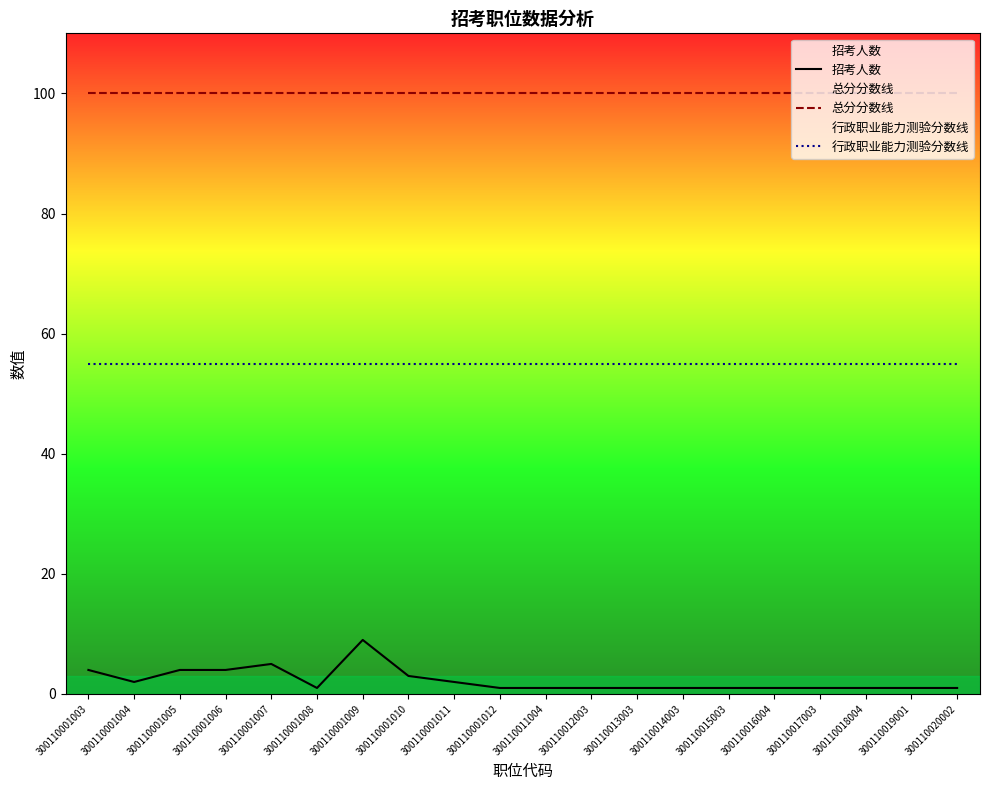

Rank the series by their average value, from highest to lowest.

总分分数线, 行政职业能力测验分数线, 招考人数